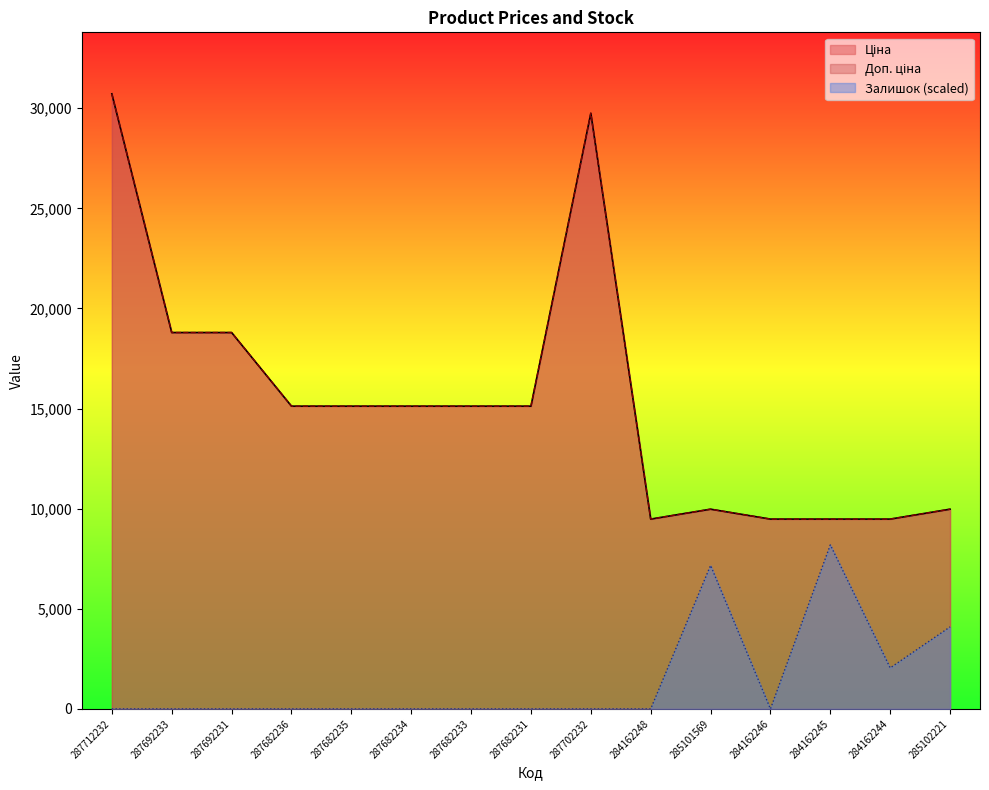

At which label is Ціна closest to 20098?

287692233